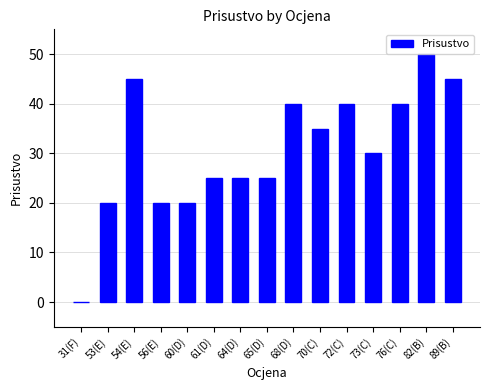

What is the average value?

31